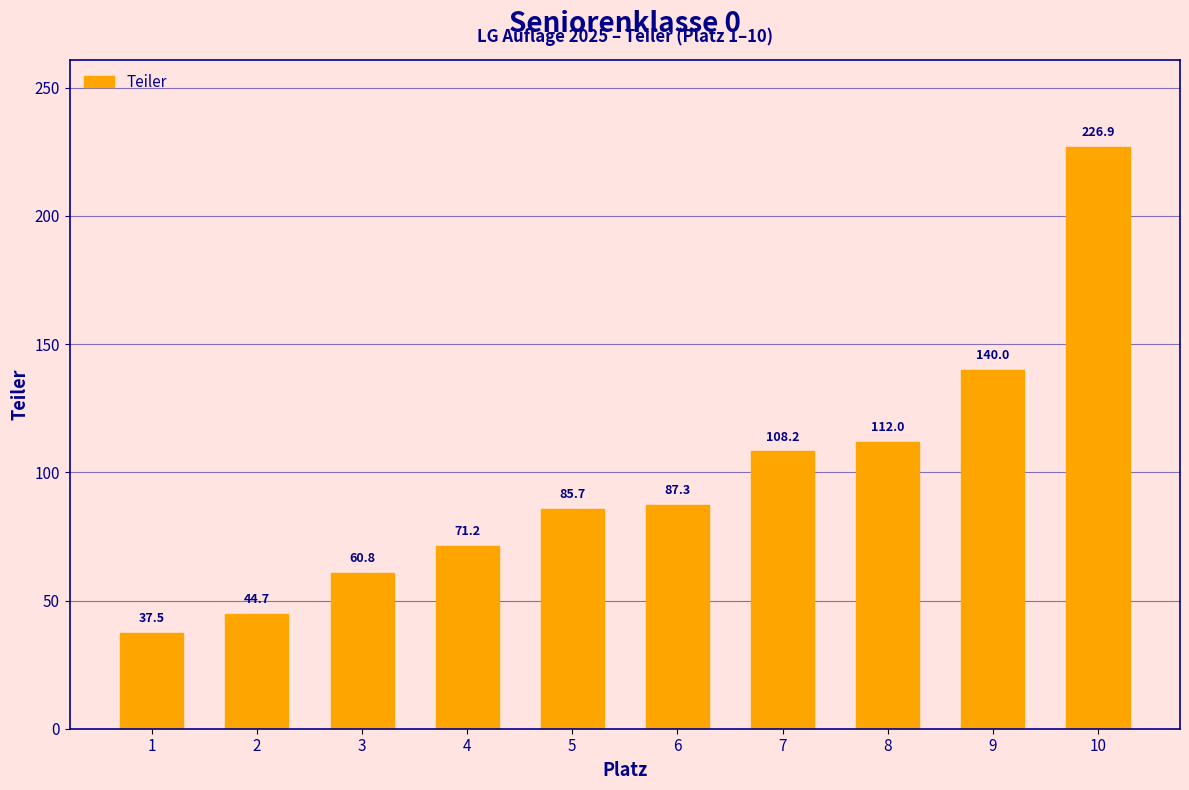

Are the bars grouped side by side (vs. stacked)?

No